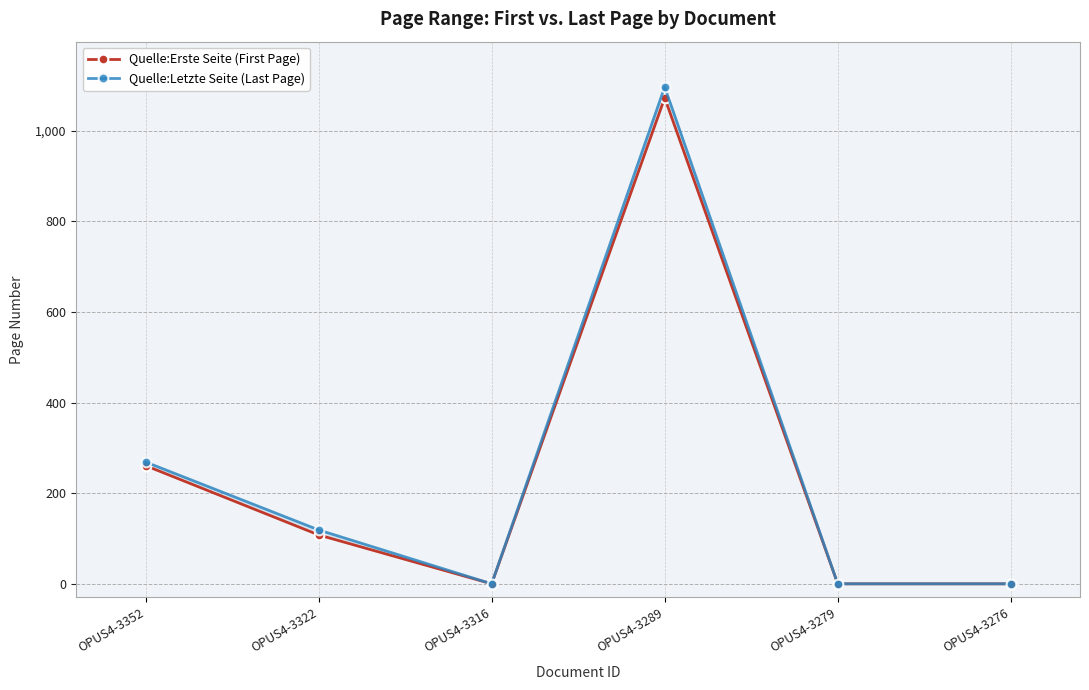

At which category does Quelle:Letzte Seite (Last Page) reach its first local peak?

OPUS4-3289